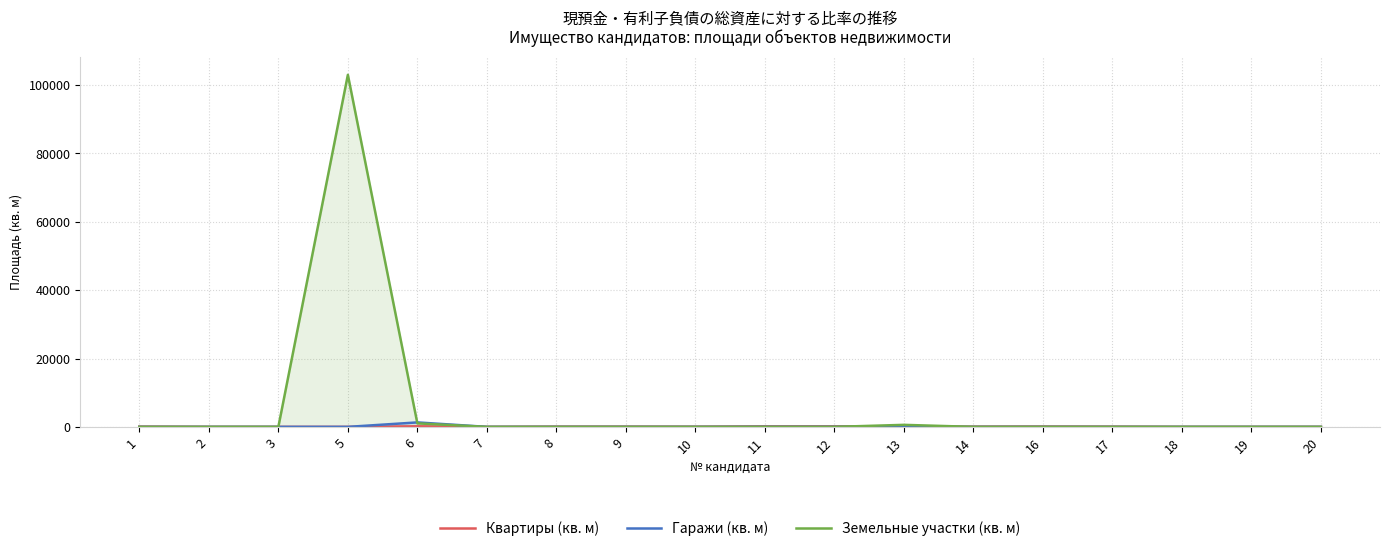

True or false: Гаражи (кв. м) has more than 1 points higher than both neighbors.

False